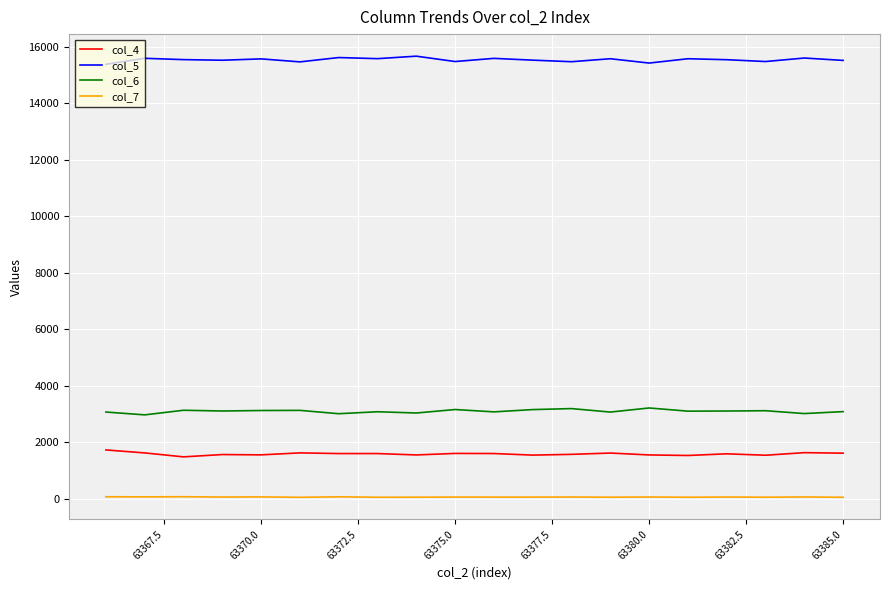

Which series has the largest total across all categories?

col_5